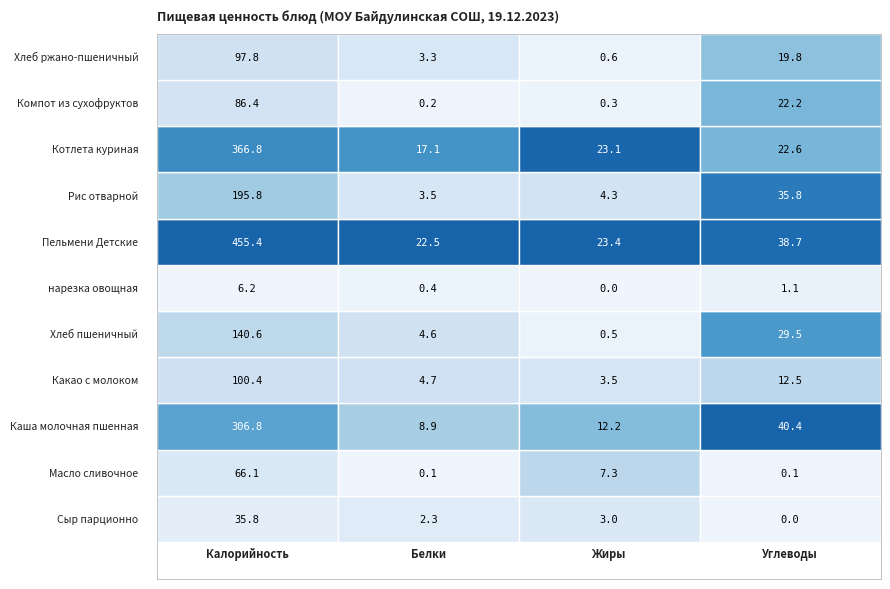

Which series changed the most between 0 and 2?

Пельмени Детские